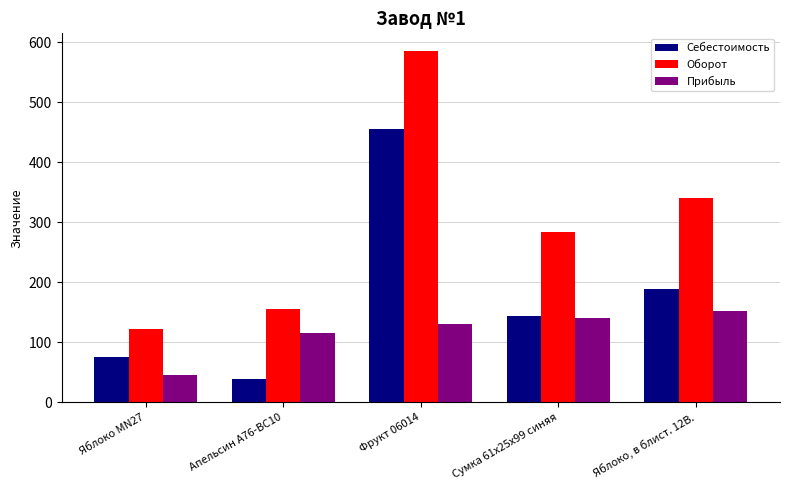

Where does the Оборот series first go above 284?

Фрукт 06014